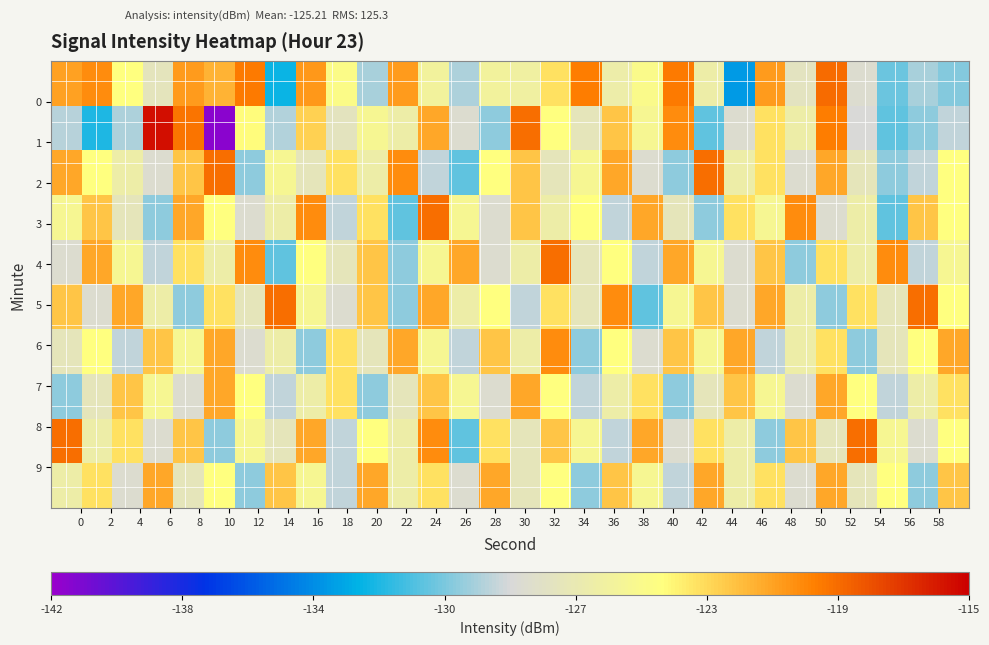

What is the greatest value displayed?

-115.5